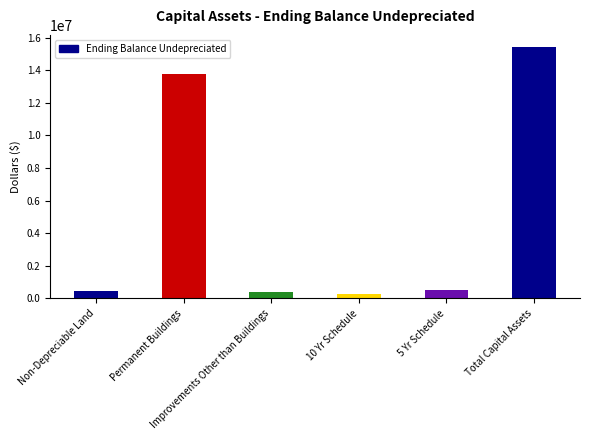

What is the greatest value displayed?

15396649